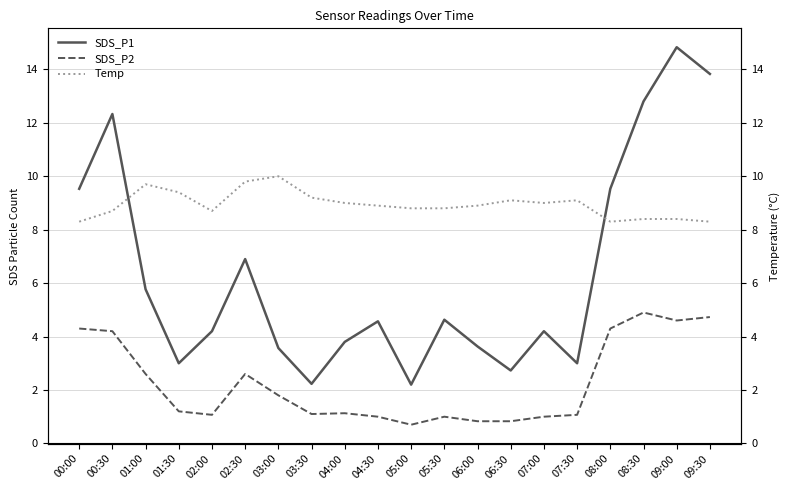

Reading left to right, extract all data points from this chart.

SDS_P1: 9.5	12.3	5.8	3.0	4.2	6.9	3.6	2.2	3.8	4.6	2.2	4.6	3.6	2.7	4.2	3.0	9.5	12.8	14.8	13.8
SDS_P2: 4.3	4.2	2.6	1.2	1.1	2.6	1.8	1.1	1.1	1.0	0.7	1.0	0.8	0.8	1.0	1.1	4.3	4.9	4.6	4.7
Temp: 8.3	8.7	9.7	9.4	8.7	9.8	10.0	9.2	9.0	8.9	8.8	8.8	8.9	9.1	9.0	9.1	8.3	8.4	8.4	8.3